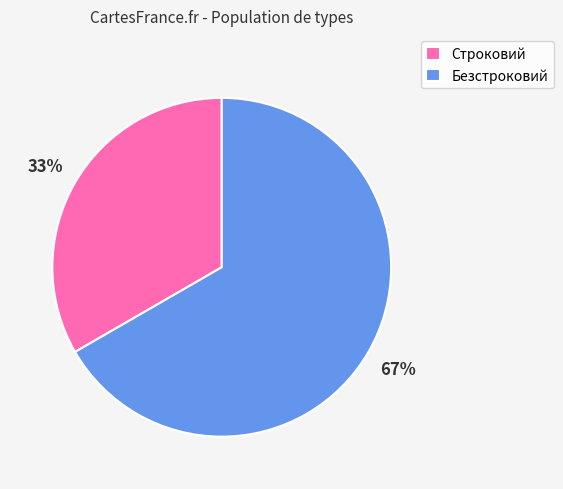

Rank the categories by value from lowest to highest.

Строковий, Безстроковий